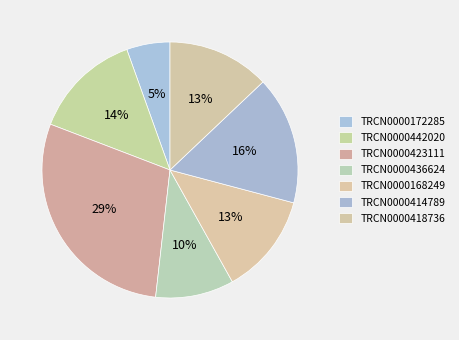

How many slices are in this pie chart?

7